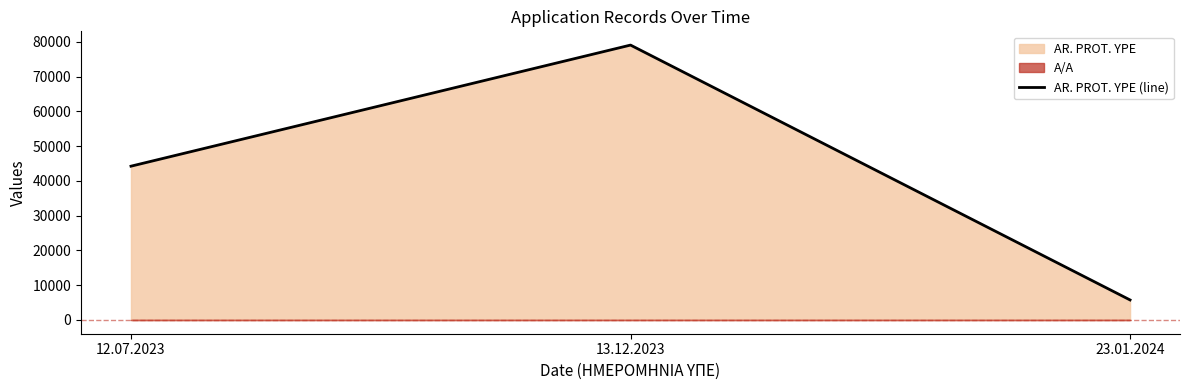

Does the chart have visible grid lines?

No